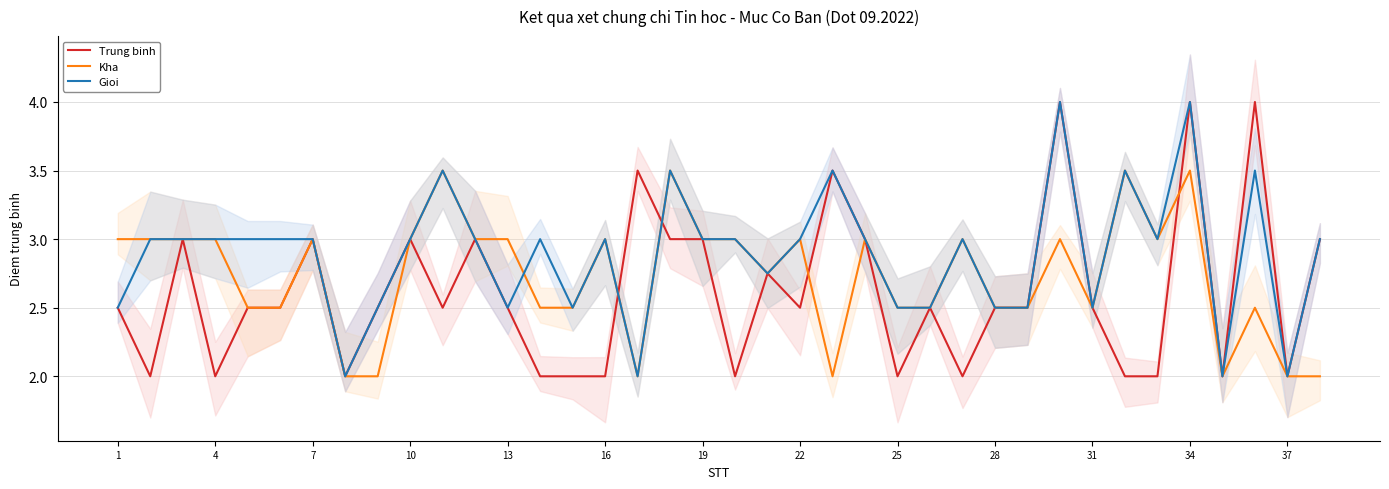

In Trung binh, how many points are lower than both neighbors (excluding endpoints)?

10